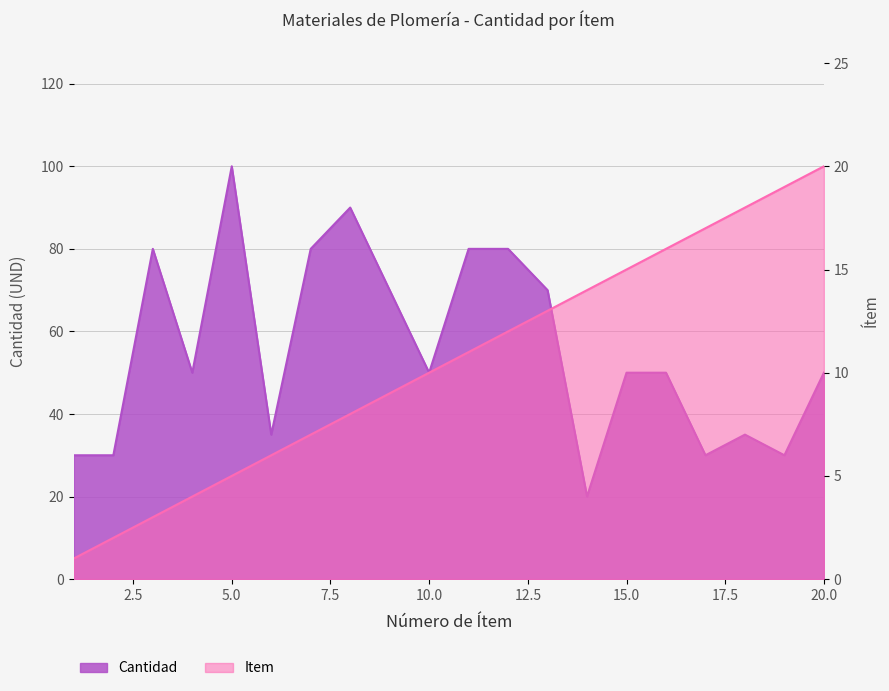

Reading right to left, what are all the values shown in this chart?

Cantidad: 20=50	19=30	18=35	17=30	16=50	15=50	14=20	13=70	12=80	11=80	10=50	9=70	8=90	7=80	6=35	5=100	4=50	3=80	2=30	1=30
Item: 20=20	19=19	18=18	17=17	16=16	15=15	14=14	13=13	12=12	11=11	10=10	9=9	8=8	7=7	6=6	5=5	4=4	3=3	2=2	1=1